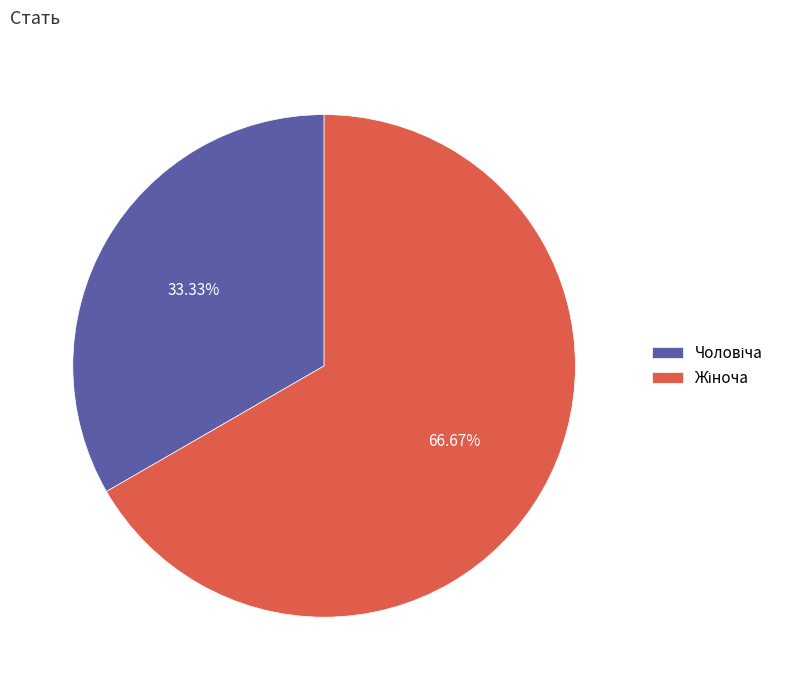

Does any single category account for the majority?

Yes